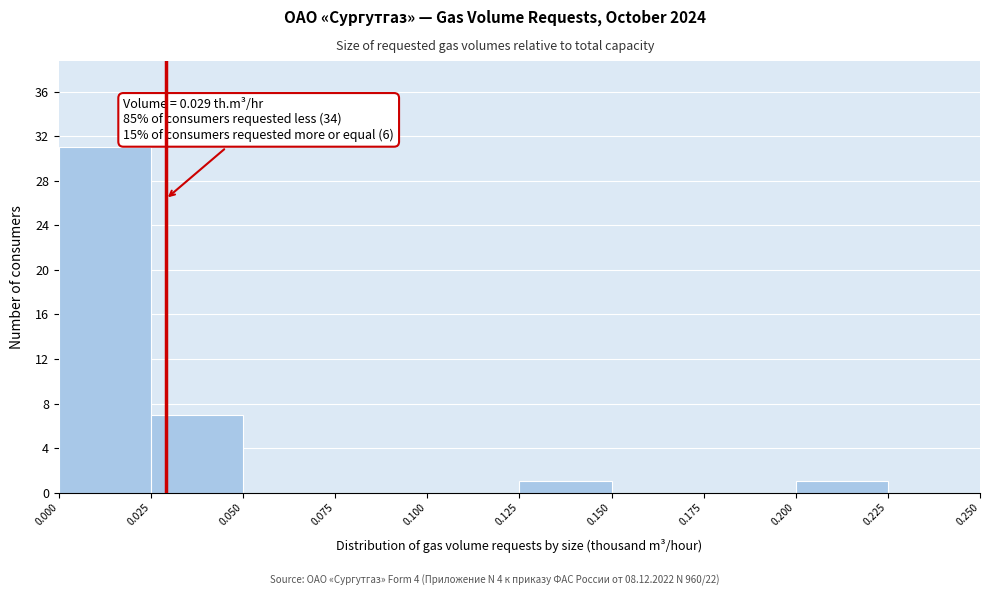

Which range on the x-axis has the tallest bar?

0.000 to 0.025